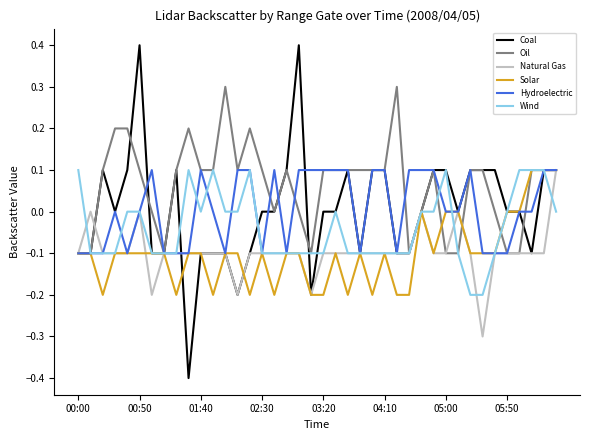

Which series has the largest range (max minus min)?

Coal